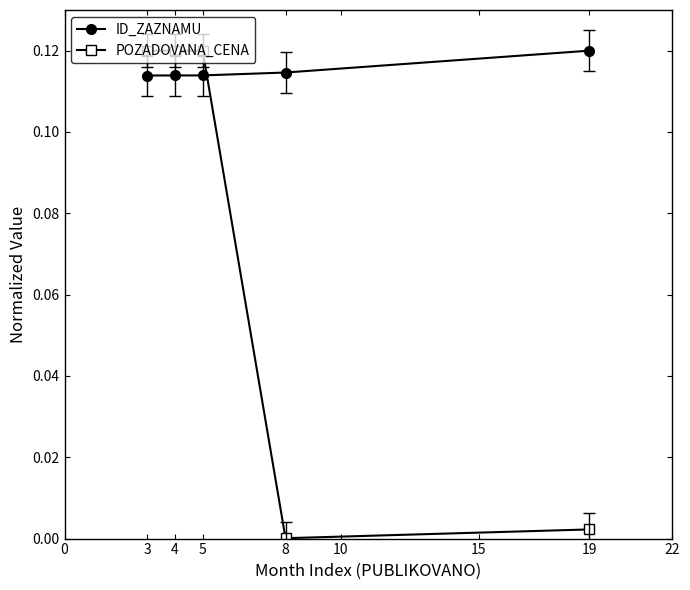

Is the value of ID_ZAZNAMU at 4 greater than the value of POZADOVANA_CENA at 19?

Yes